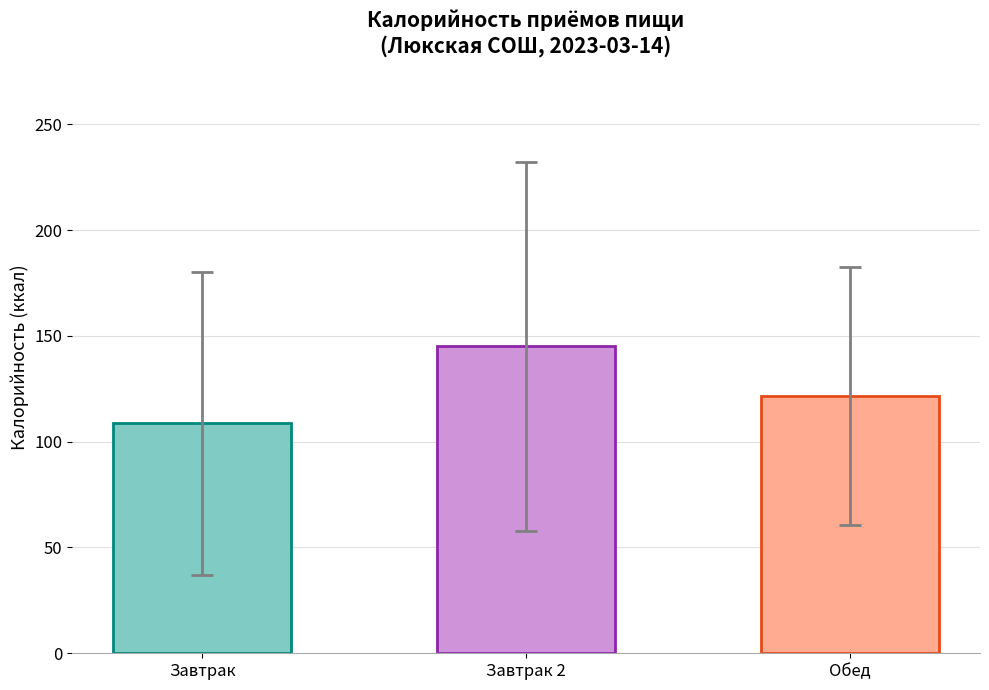

Reading right to left, list all the values displayed in this chart.

Обед=121.5	Завтрак 2=145.0	Завтрак=108.6